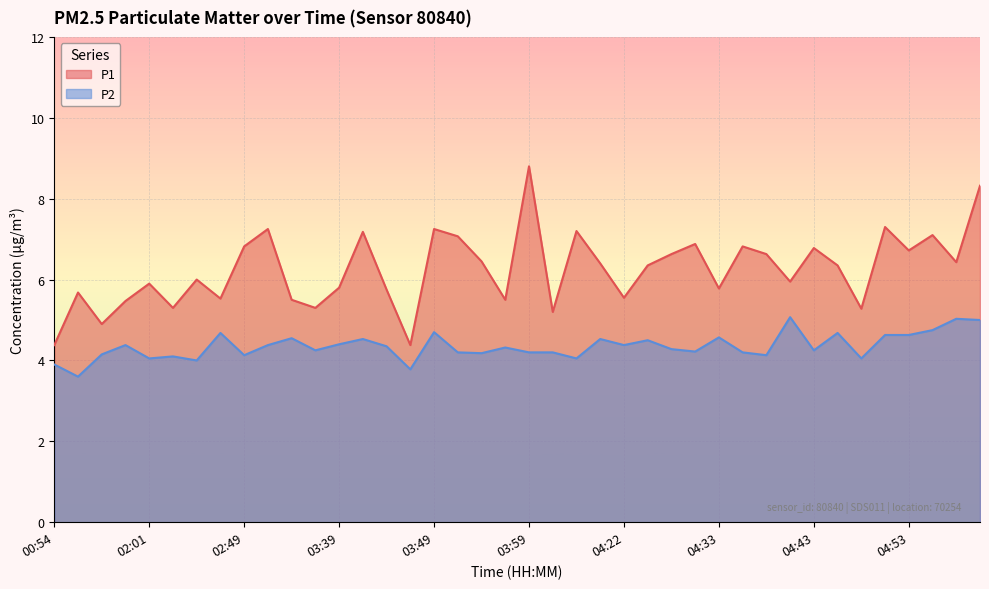

Which category has the highest value in the P1 series?

03:59